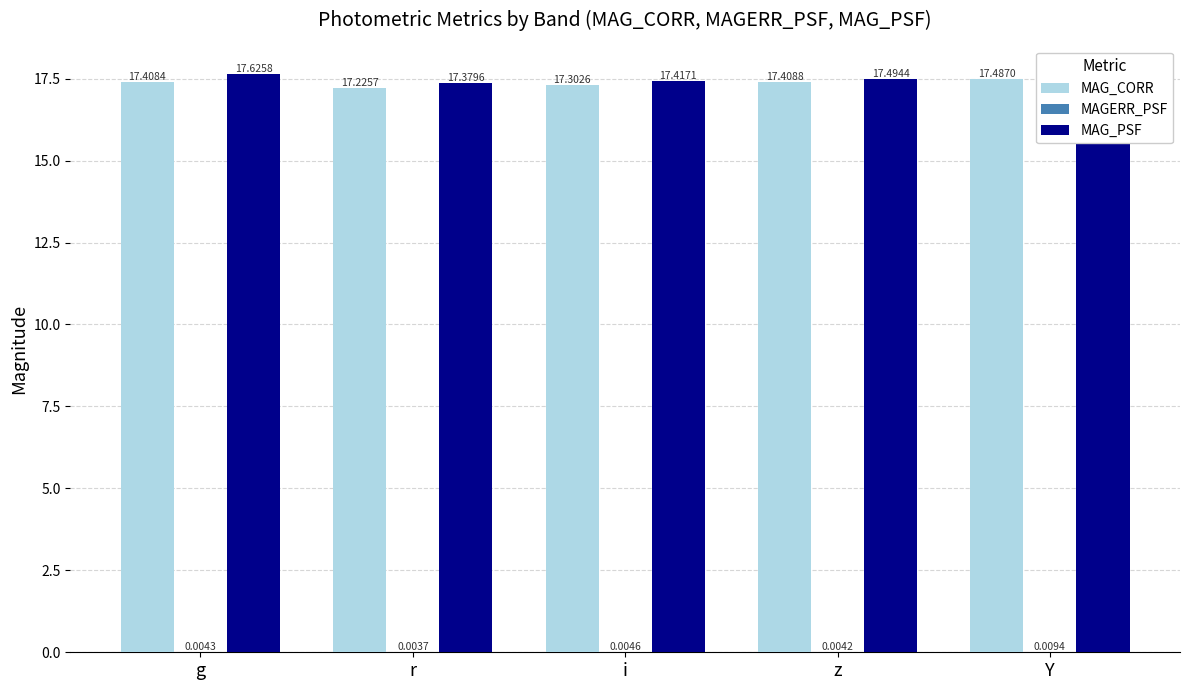

Which series has the largest total across all categories?

MAG_PSF